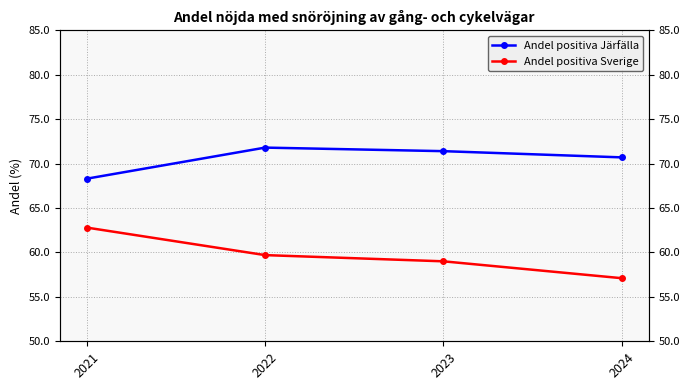

At which category does Andel positiva Järfälla reach its first local peak?

2022